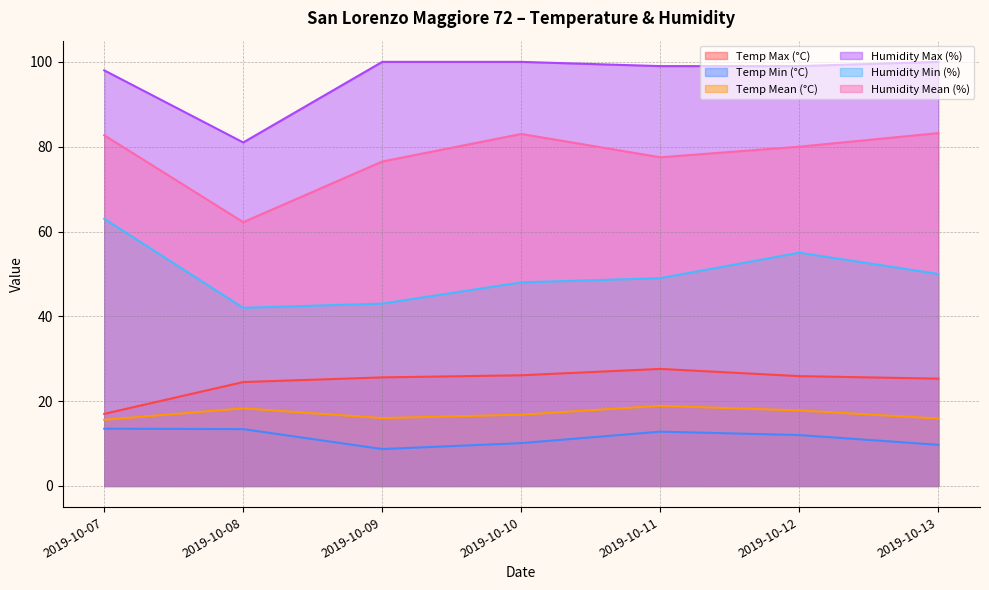

At which label is Temp Max (°C) closest to 22?

2019-10-08